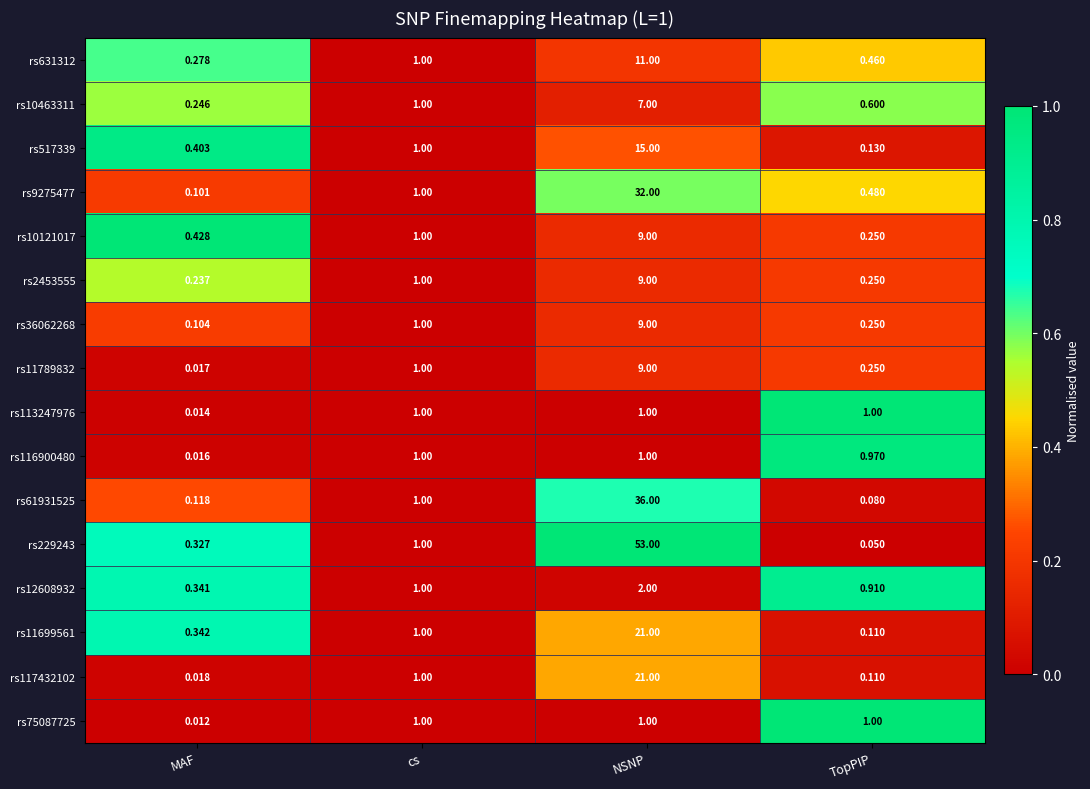

Which label corresponds to the smallest value in the chart?

MAF